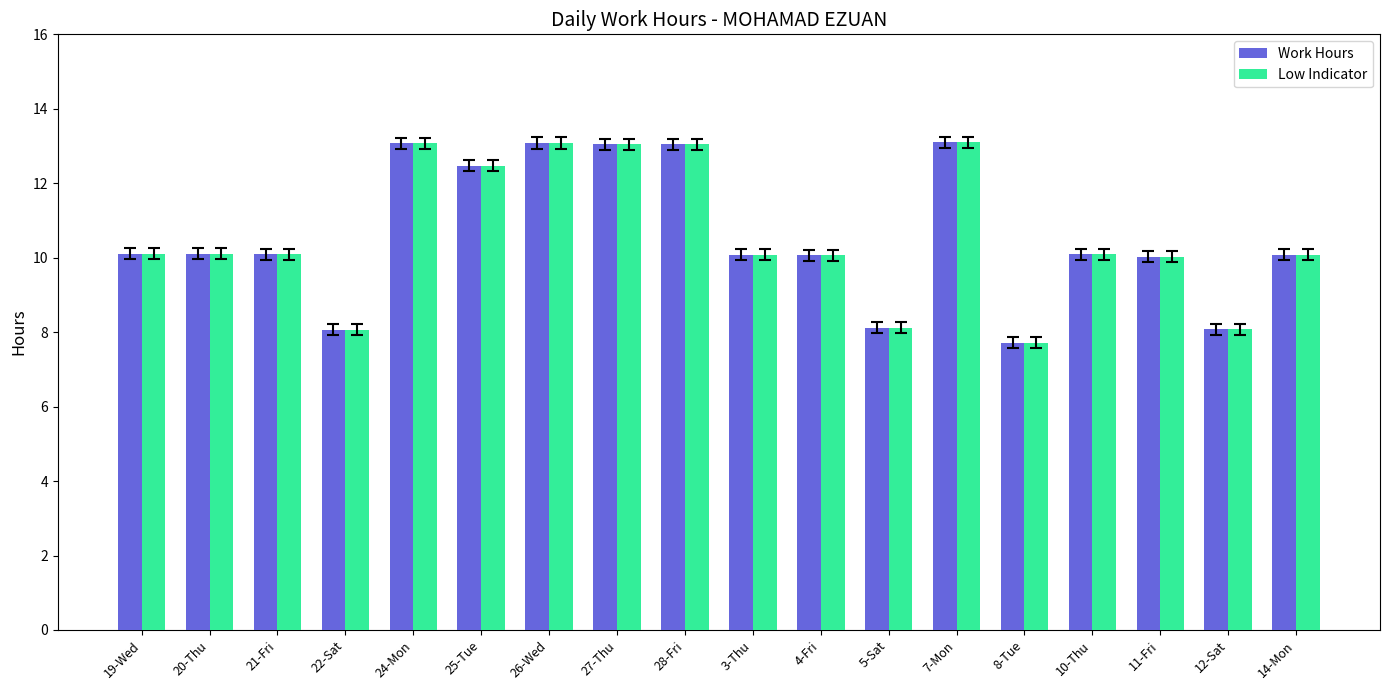

What is the total value across all series at 28-Fri?

26.1